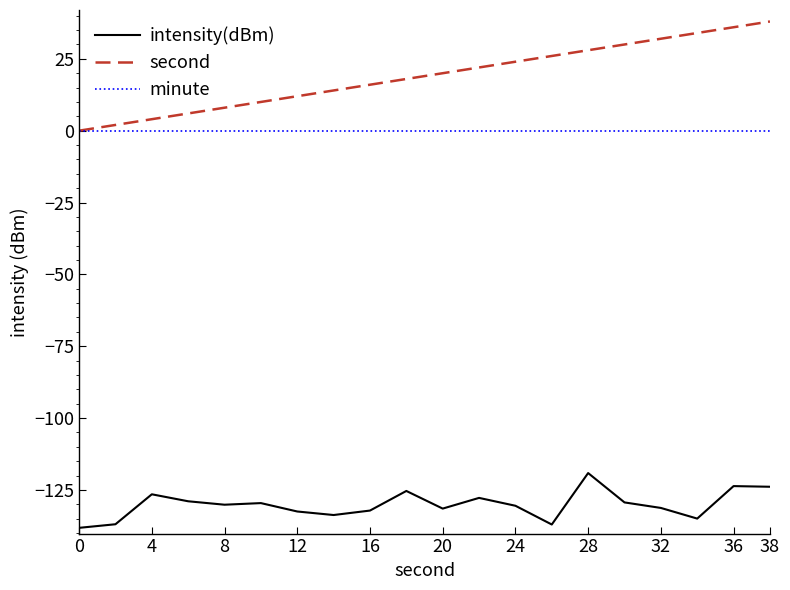

In intensity(dBm), how many points are lower than both neighbors (excluding endpoints)?

5